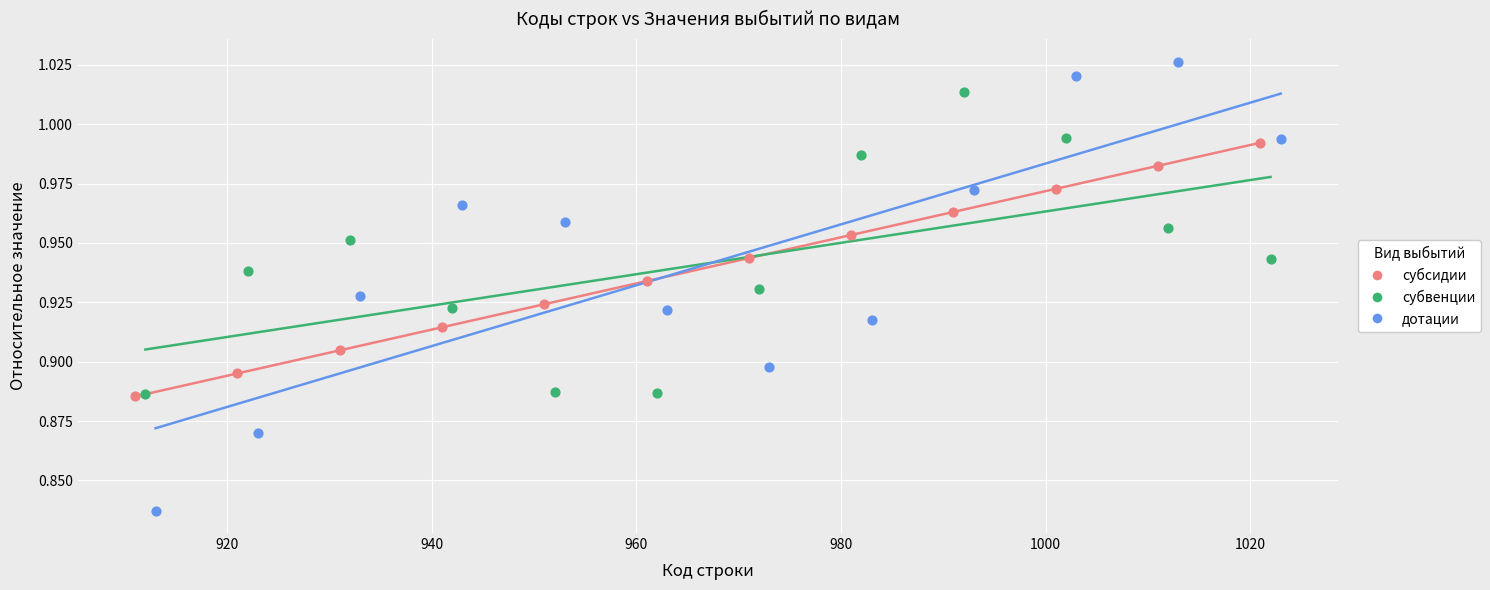

Which series reaches the maximum Y coordinate?

дотации